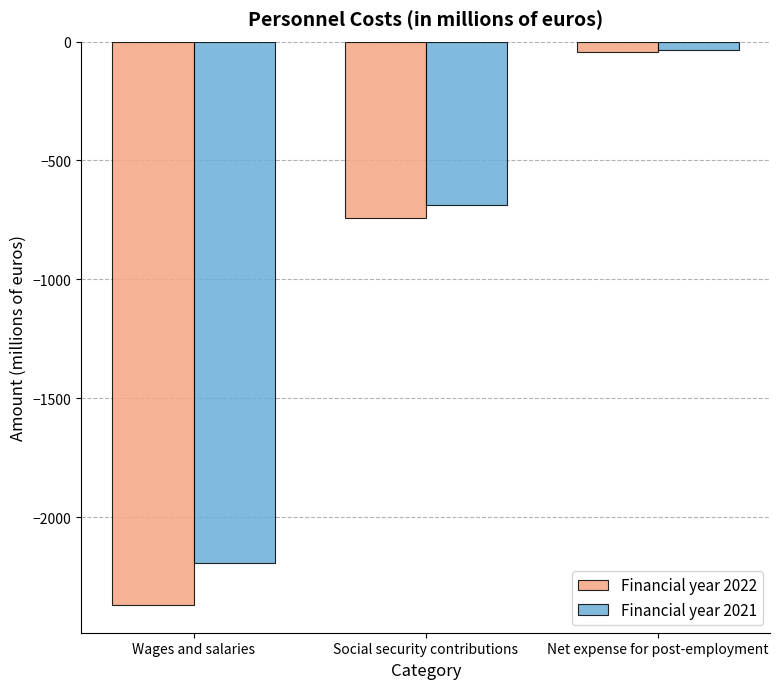

The value of Financial year 2021 at Wages and salaries is -597.7. True or false?

False